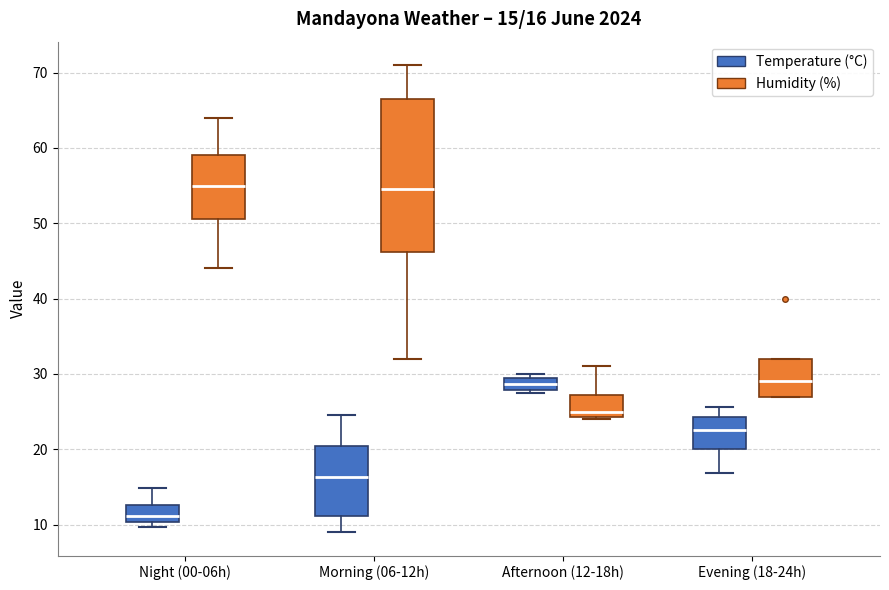

Which box's median line is the lowest?

Night (00-06h) (Temperature (°C))